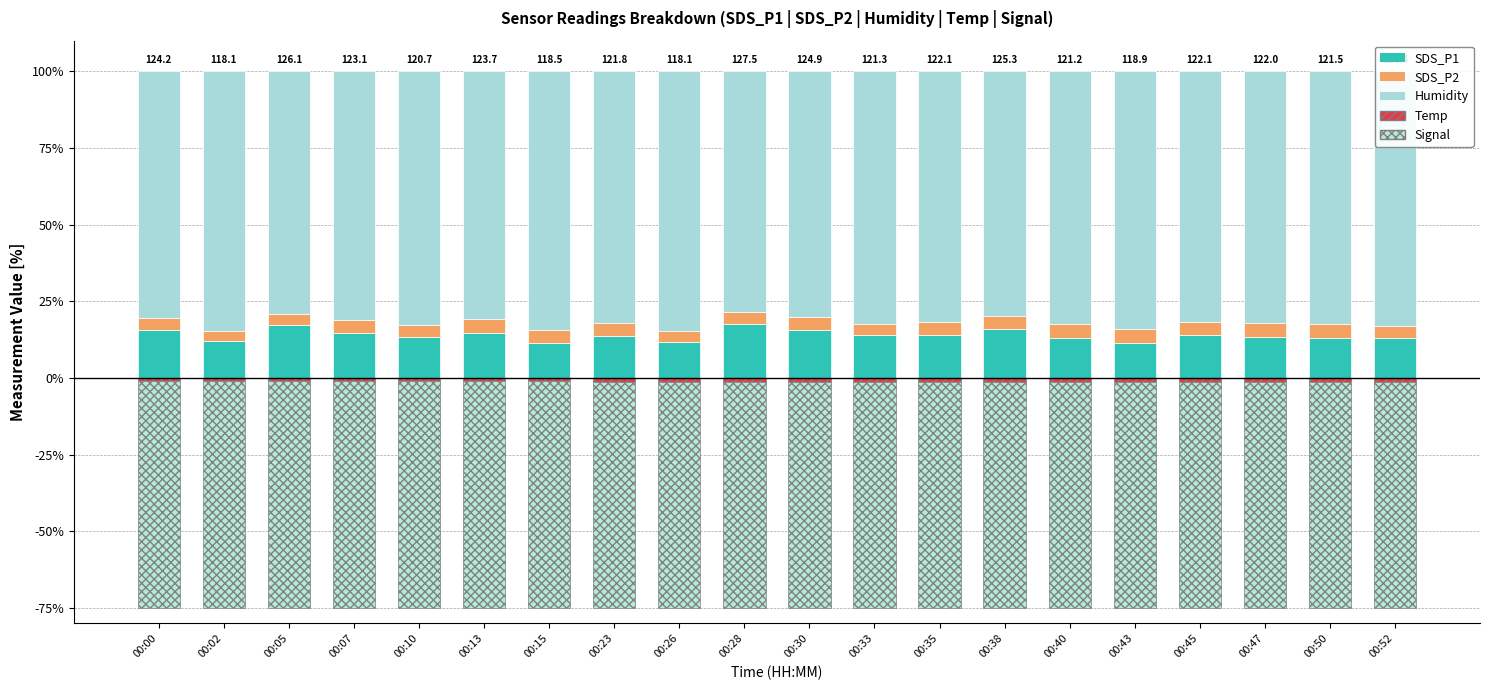

How many groups of bars are there?

20